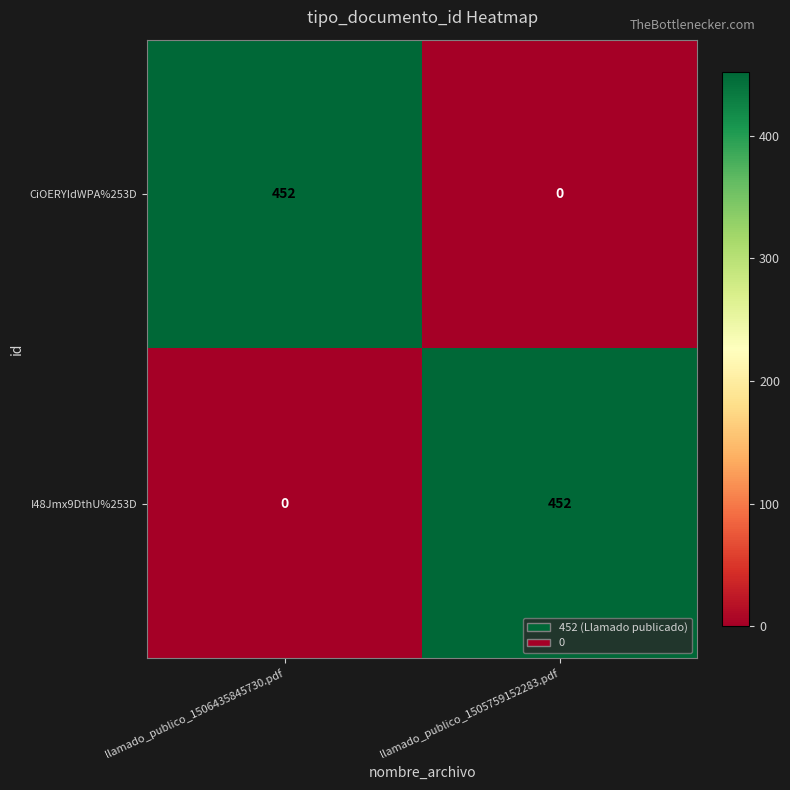

What is the total value across all series at llamado_publico_1505759152283.pdf?

452